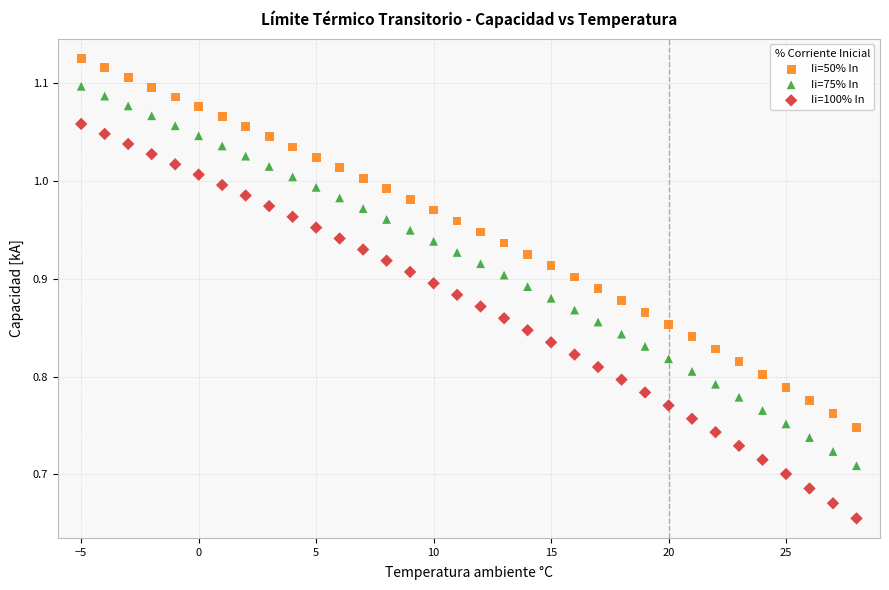

Which series reaches the minimum Y coordinate?

Ii=100% In